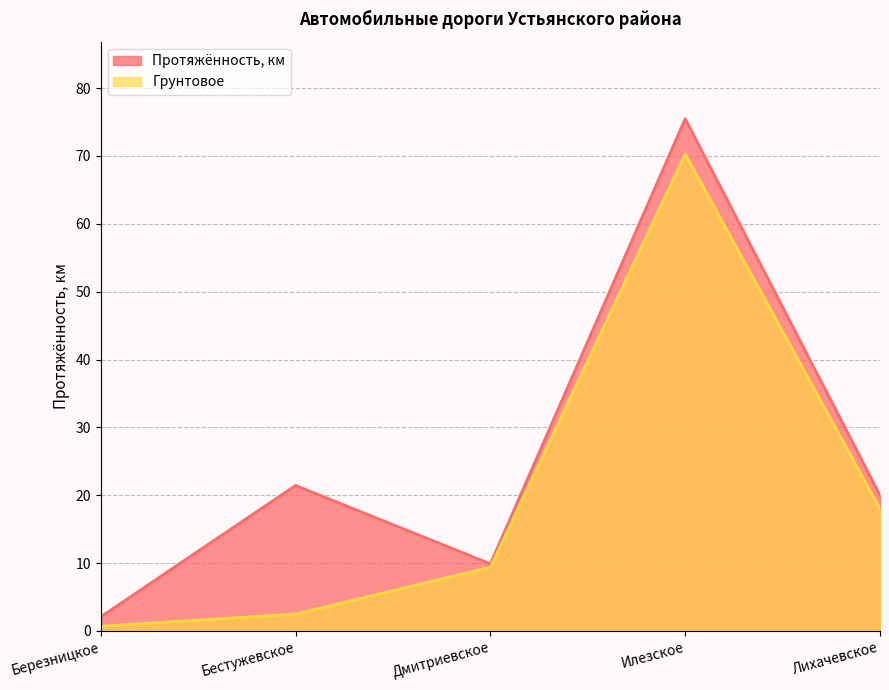

Which series has the largest total across all categories?

Протяжённость, км